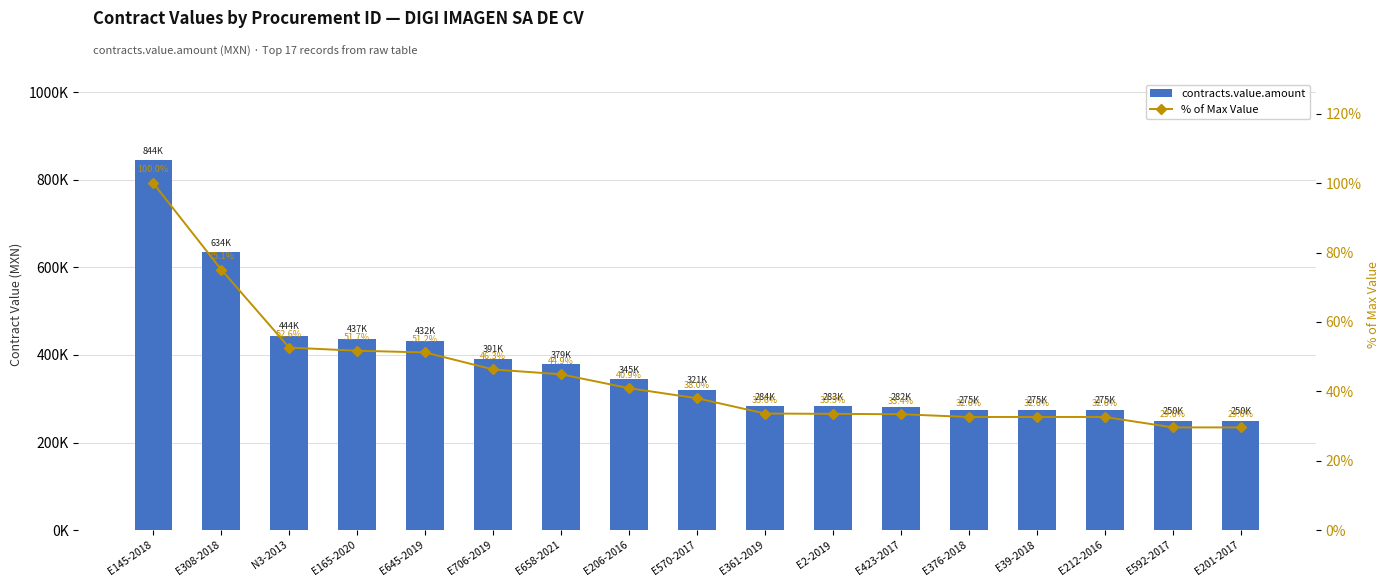

At E423-2017, list the series in order from largest to smallest.

contracts.value.amount, % of Max Value